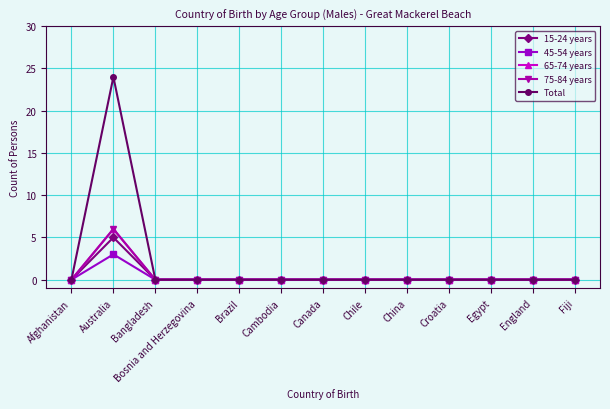

Does the chart have visible grid lines?

Yes